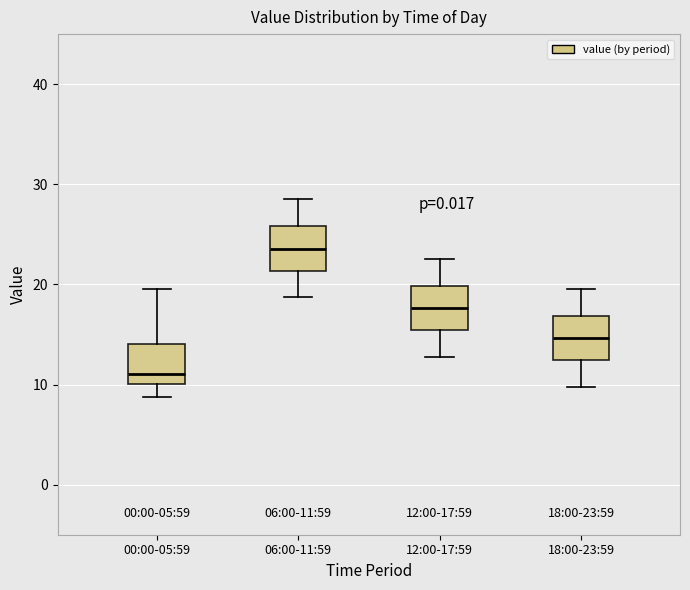

Which box's median line is the lowest?

00:00-05:59